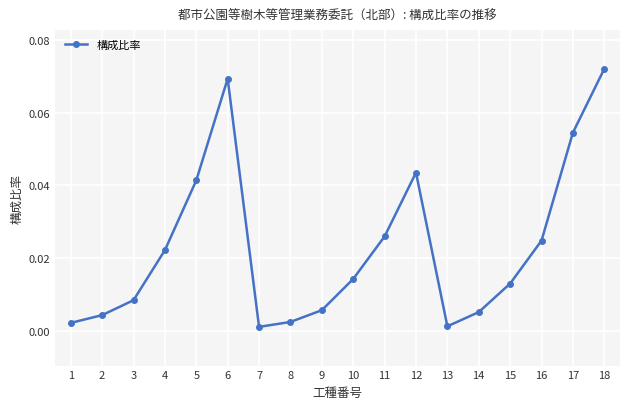

The chart shows a value of 0.0 at 6. True or false?

False